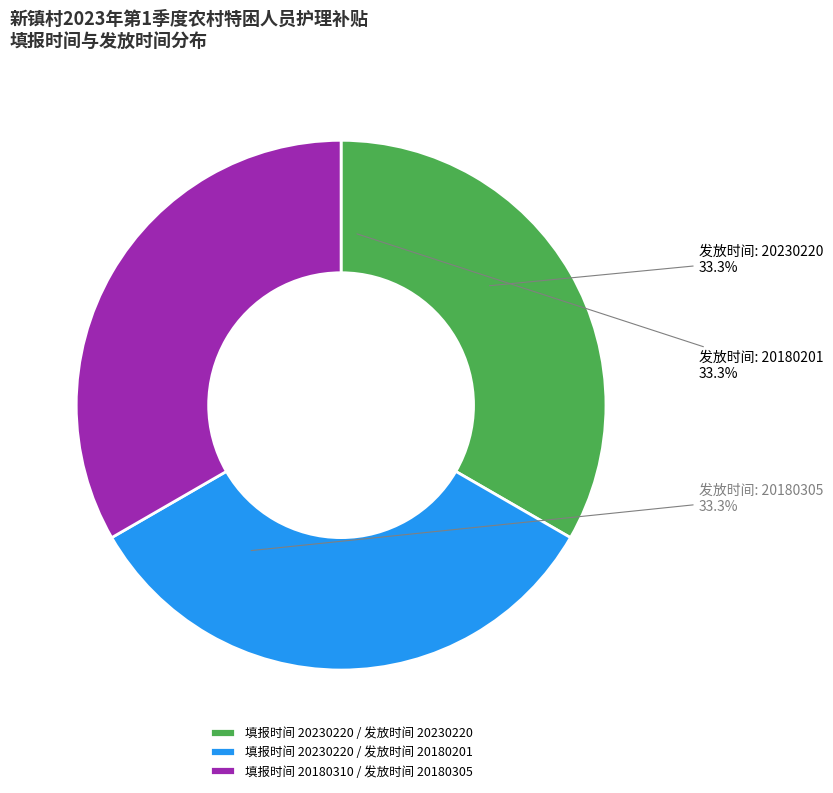

Approximately how many times larger is the value at 填报时间 20230220 / 发放时间 20230220 compared to 填报时间 20180310 / 发放时间 20180305?

1.0